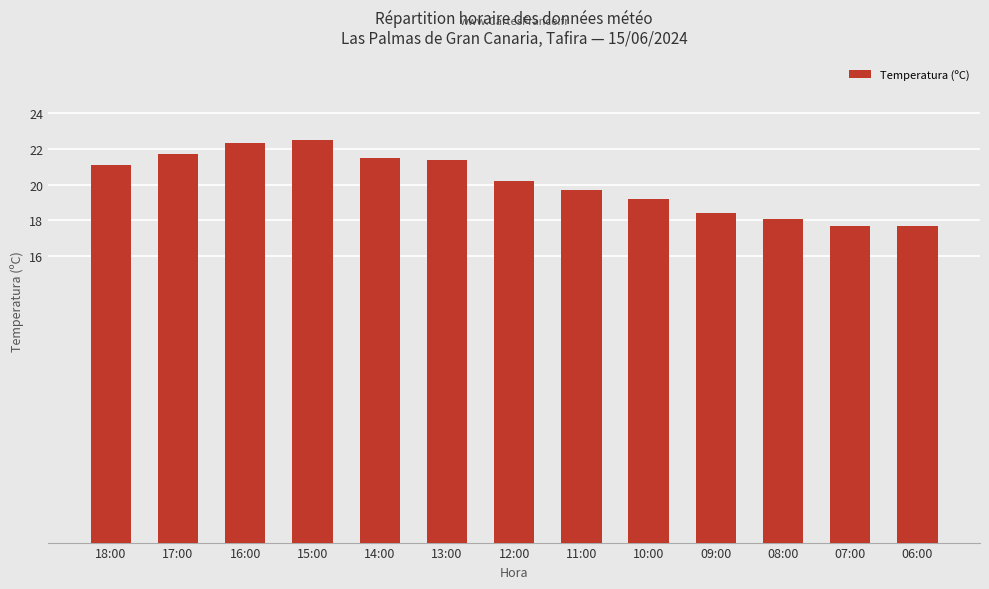

What is the average value?

20.1